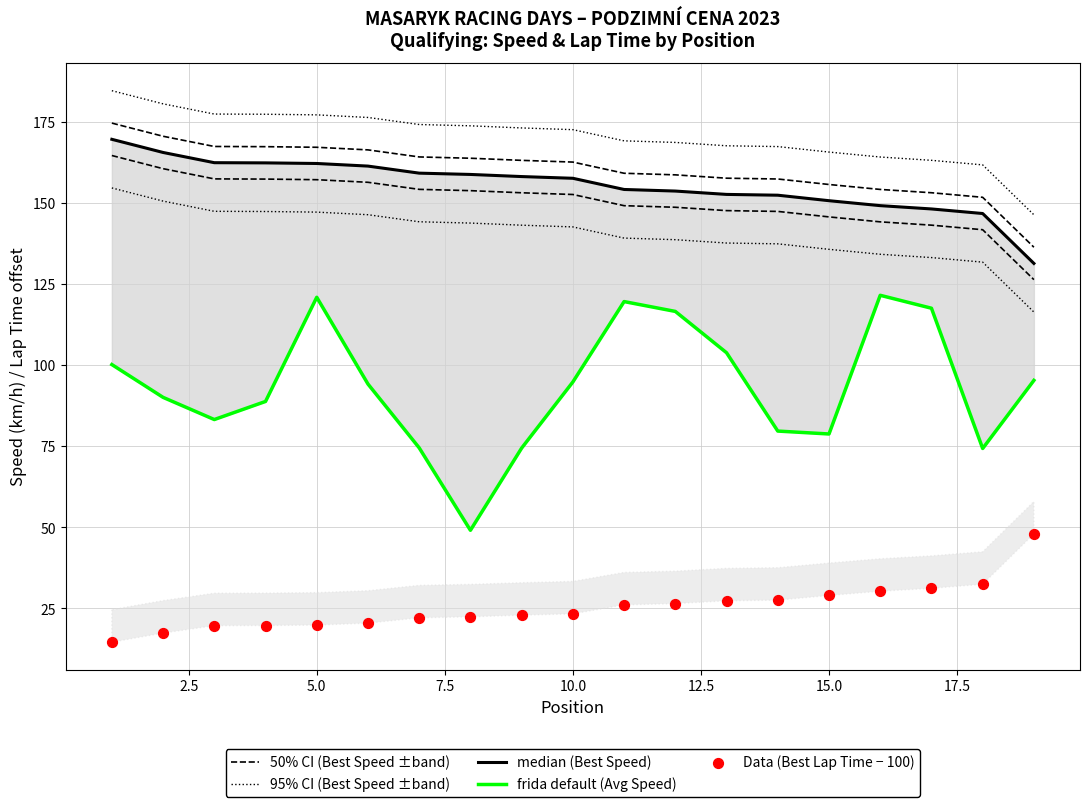

What are all the series names shown in the legend?

50% CI (Best Speed ±band), 95% CI (Best Speed ±band), median (Best Speed), frida default (Avg Speed), Data (Best Lap Time − 100)